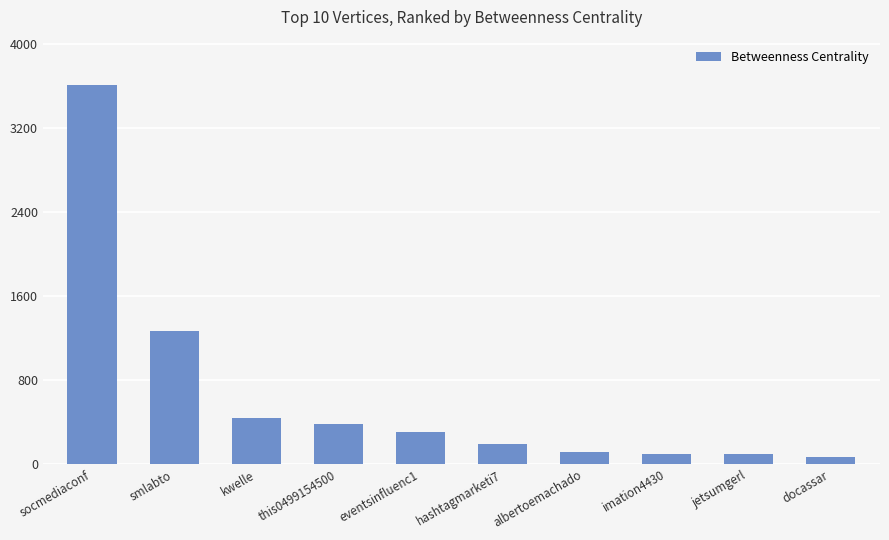

Where is the data nearest to the value 1840?

smlabto